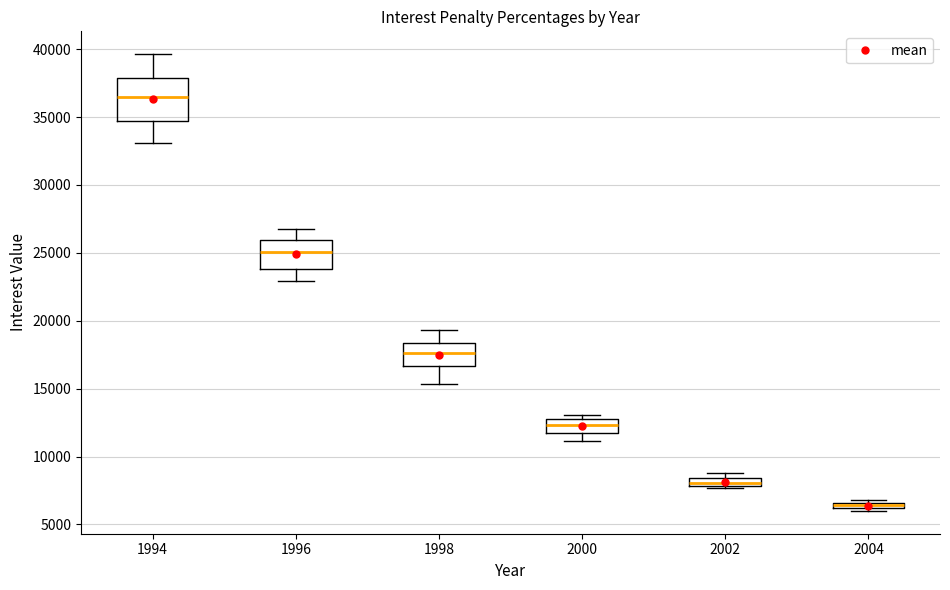

Where is the lower edge of the box at x = 1998 on the y-axis? The values are not printed on the chart, so give them approximately, as read against the axis.

16500